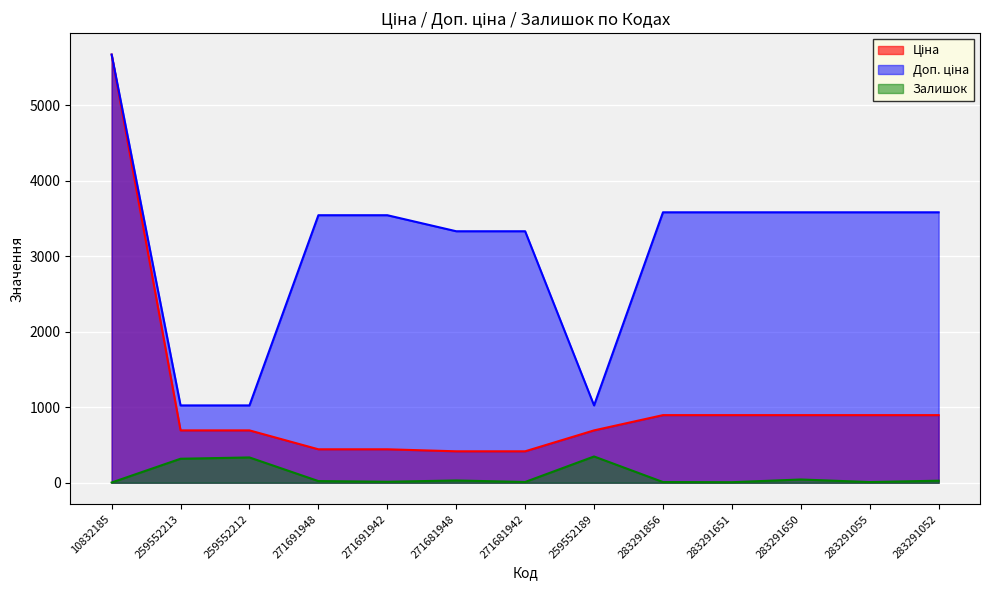

Which label corresponds to the smallest value in the chart?

10832185